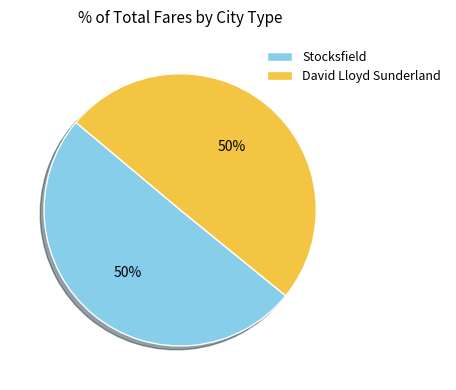

To the nearest percent, what portion does Stocksfield represent?

50%